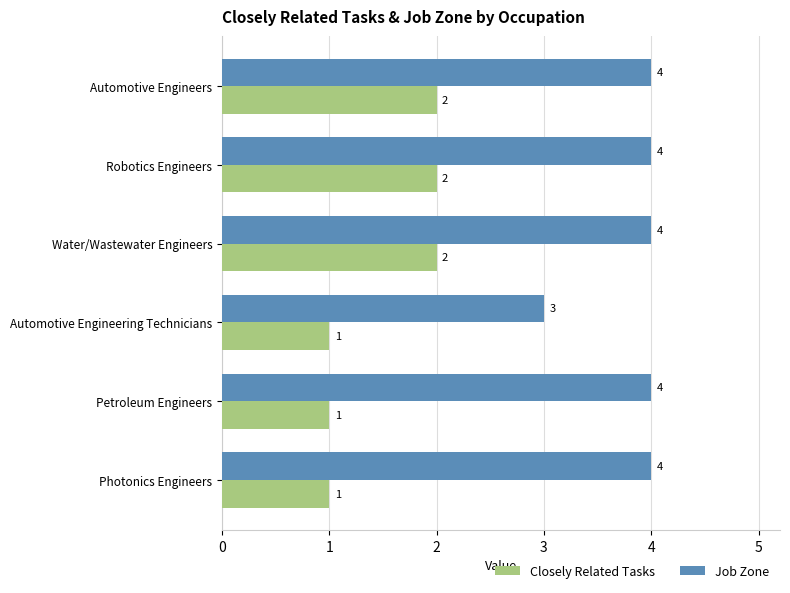

What is the greatest value displayed?

4